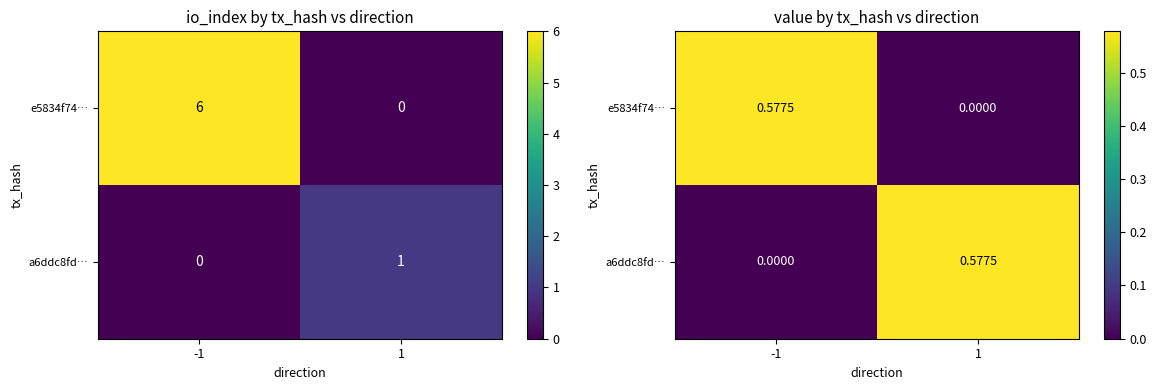

What is the spread (max minus min) of values at 1?

0.6